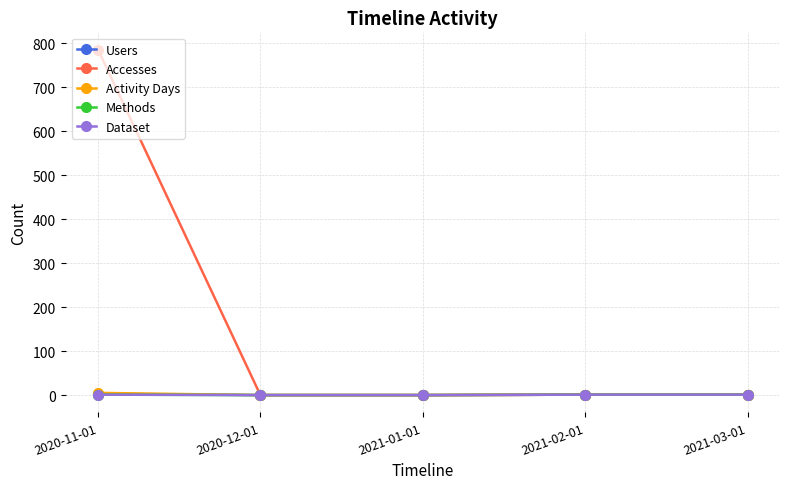

Rank the series at 2021-02-01 from lowest to highest value.

Users, Accesses, Activity Days, Methods, Dataset